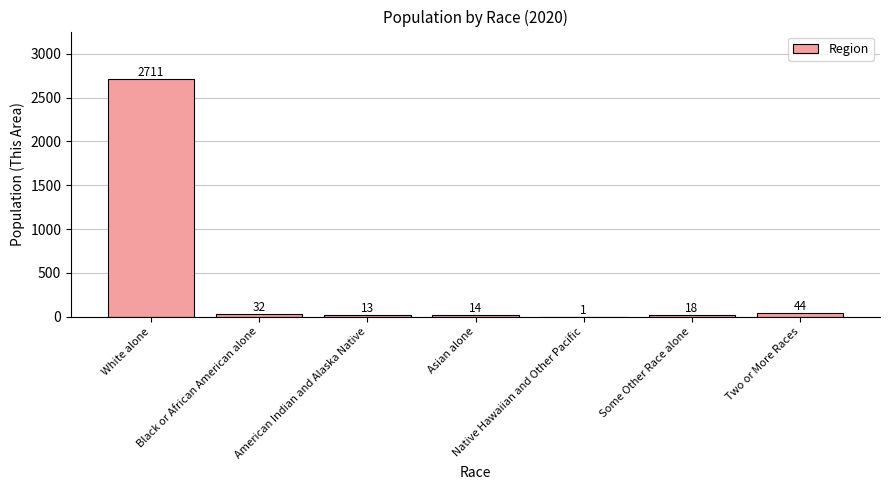

What is the change in value from Native Hawaiian and Other Pacific to Some Other Race alone?

+17